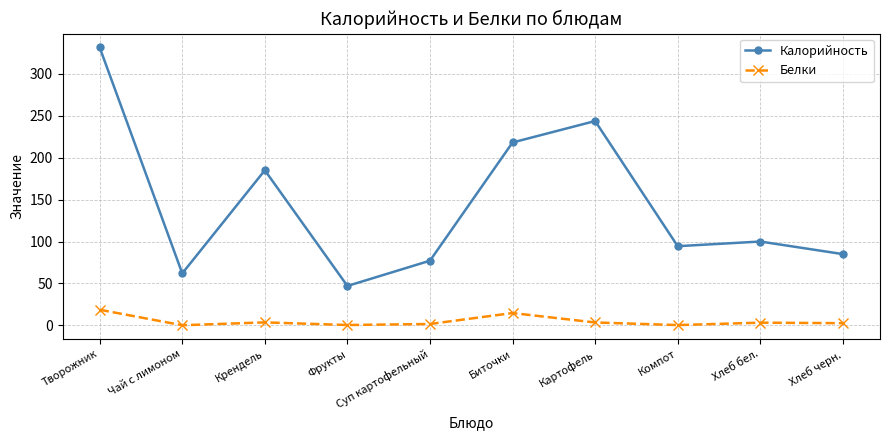

What is the average value of the Белки series?

4.9